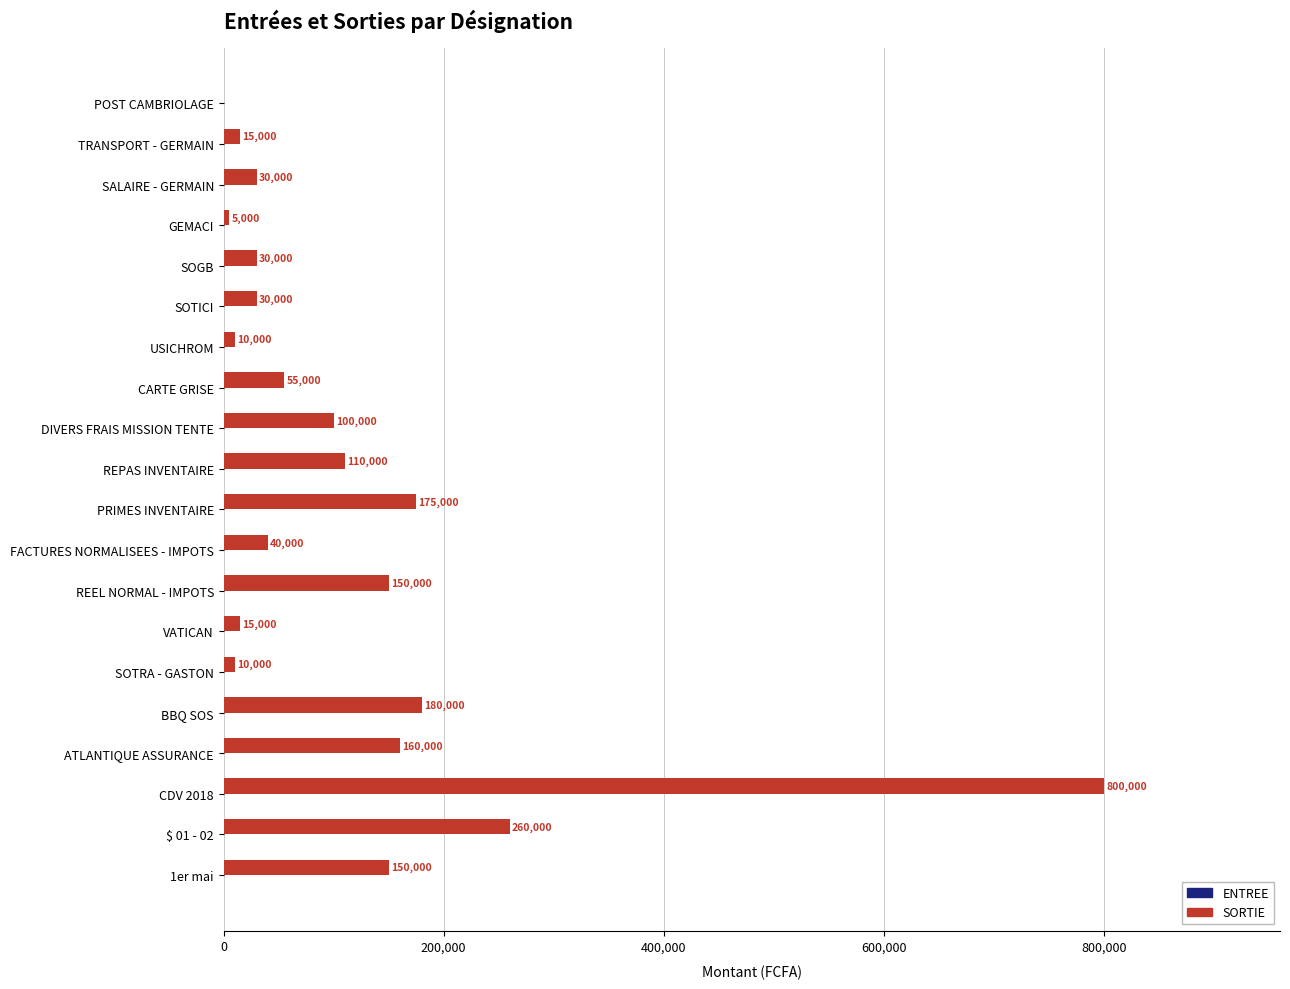

What value does the data have at 1er mai, to the nearest 50?

150000